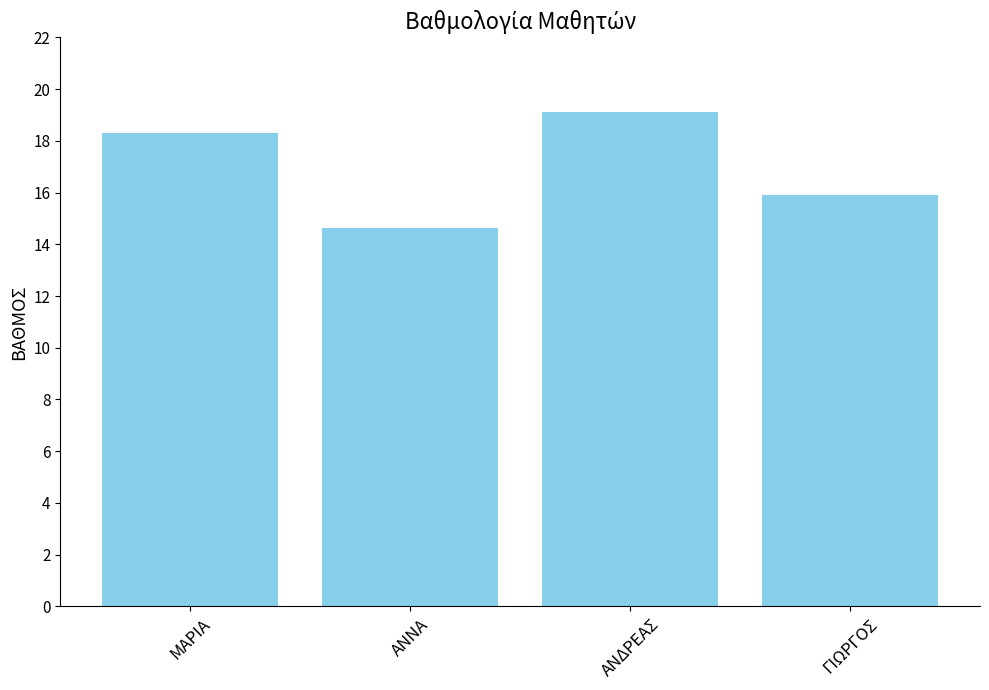

What is the label of the 2nd bar from the right?

ΑΝΔΡΕΑΣ